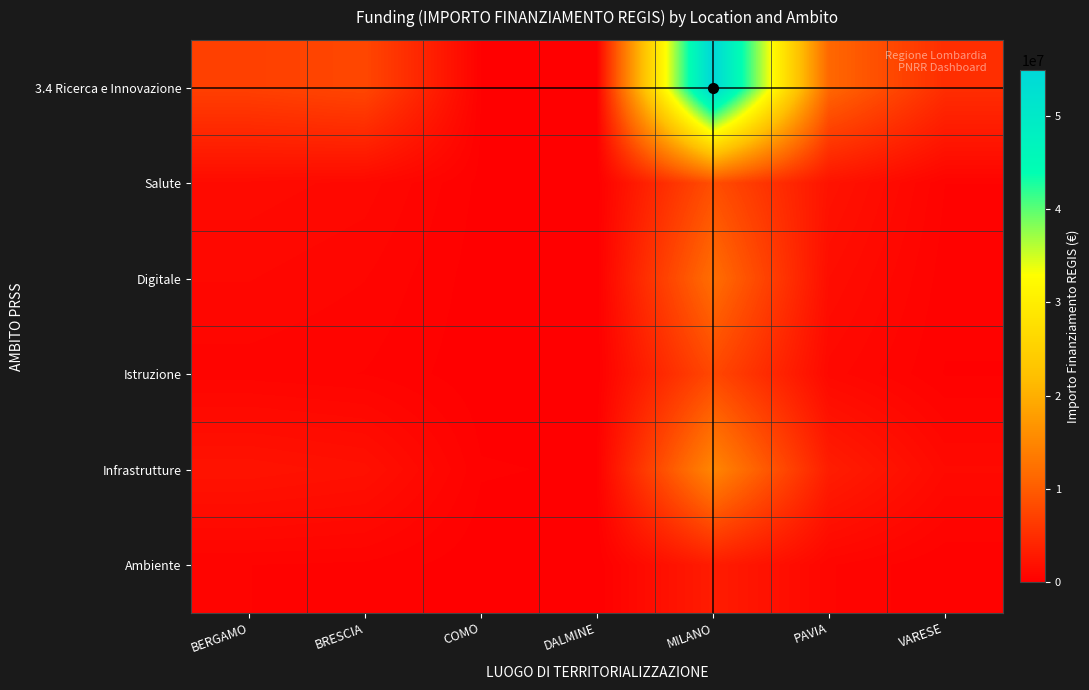

Reading left to right, extract all data points from this chart.

3.4 Ricerca e Innovazione: BERGAMO=6957533.9	BRESCIA=7707721.9	COMO=208762.6	DALMINE=212000.1	MILANO=54857392.6	PAVIA=11263882.0	VARESE=4956238.0
Salute: BERGAMO=1200000.0	BRESCIA=980000.0	COMO=150000.0	DALMINE=0.0	MILANO=8500000.0	PAVIA=2100000.0	VARESE=430000.0
Digitale: BERGAMO=870000.0	BRESCIA=650000.0	COMO=90000.0	DALMINE=0.0	MILANO=12000000.0	PAVIA=1500000.0	VARESE=310000.0
Istruzione: BERGAMO=540000.0	BRESCIA=420000.0	COMO=60000.0	DALMINE=0.0	MILANO=7800000.0	PAVIA=980000.0	VARESE=200000.0
Infrastrutture: BERGAMO=2100000.0	BRESCIA=1800000.0	COMO=240000.0	DALMINE=180000.0	MILANO=15000000.0	PAVIA=3200000.0	VARESE=1100000.0
Ambiente: BERGAMO=430000.0	BRESCIA=380000.0	COMO=50000.0	DALMINE=0.0	MILANO=3100000.0	PAVIA=670000.0	VARESE=220000.0